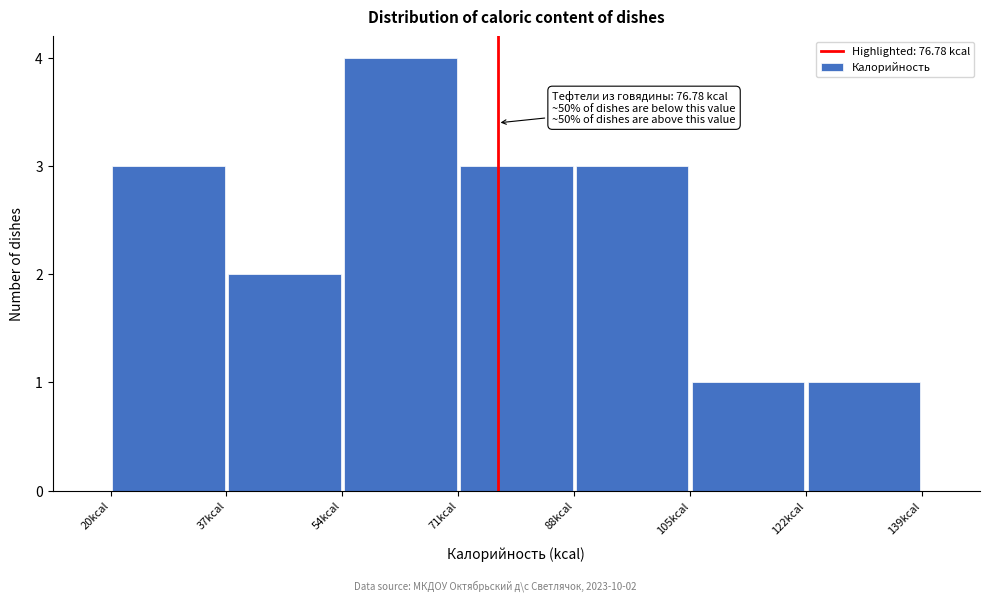

Which range on the x-axis has the tallest bar?

54 to 71